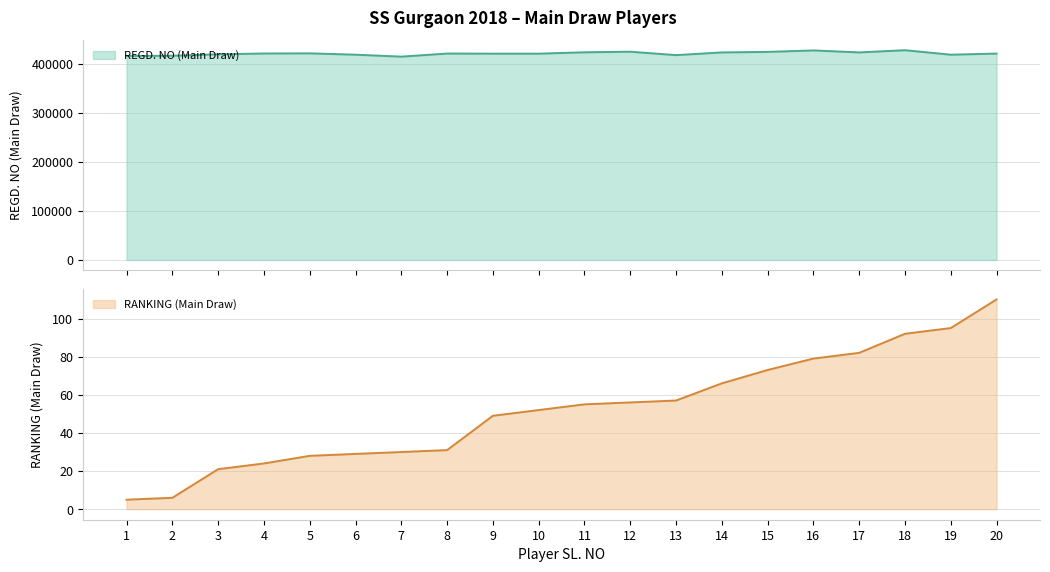

At how many categories does at least one series exceed 190043?

20